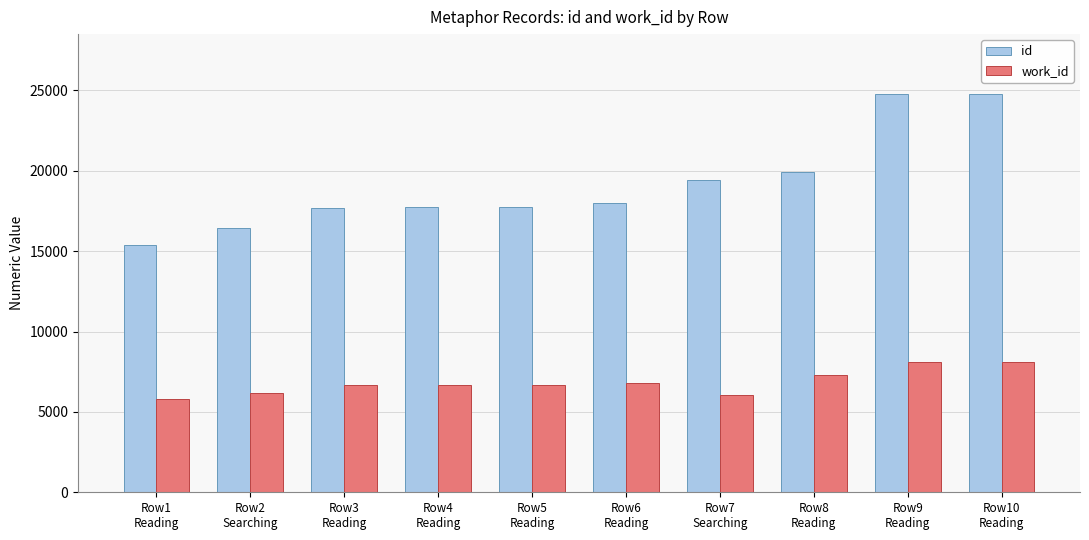

Is it true that id equals 17714 at Row4
Reading?

True